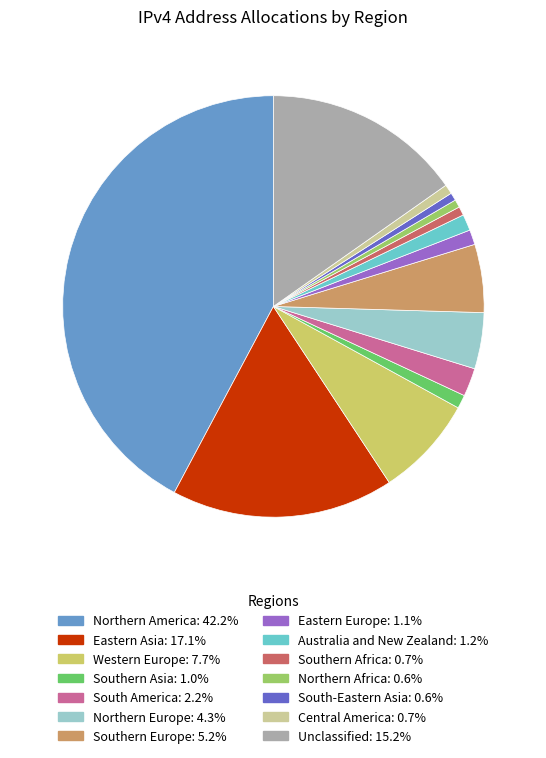

How many slices are in this pie chart?

14